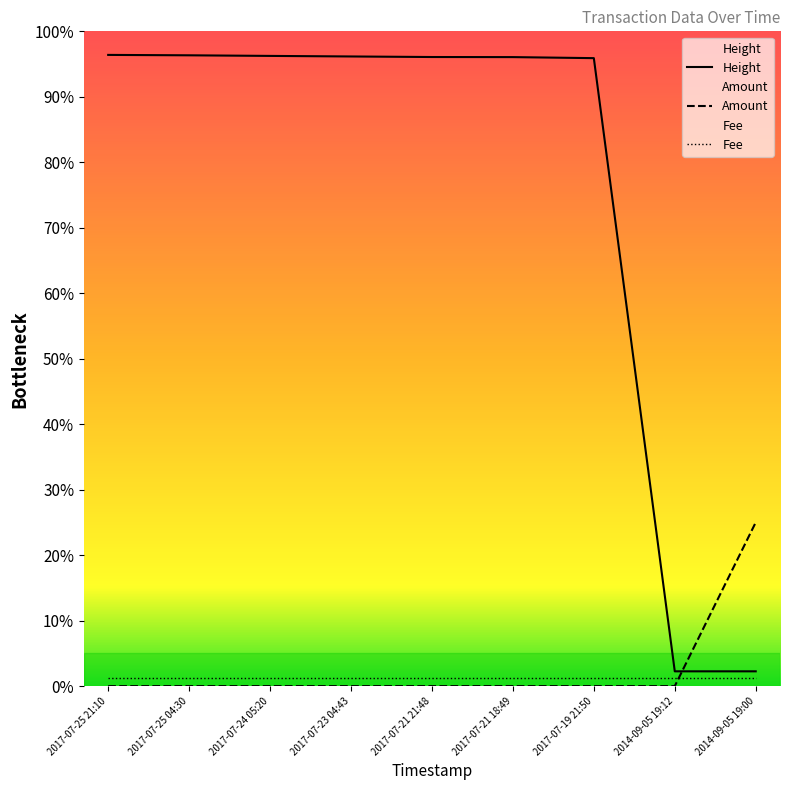

Is the value of Height at 2017-07-19 21:50 greater than the value of Amount at 2017-07-21 18:49?

Yes